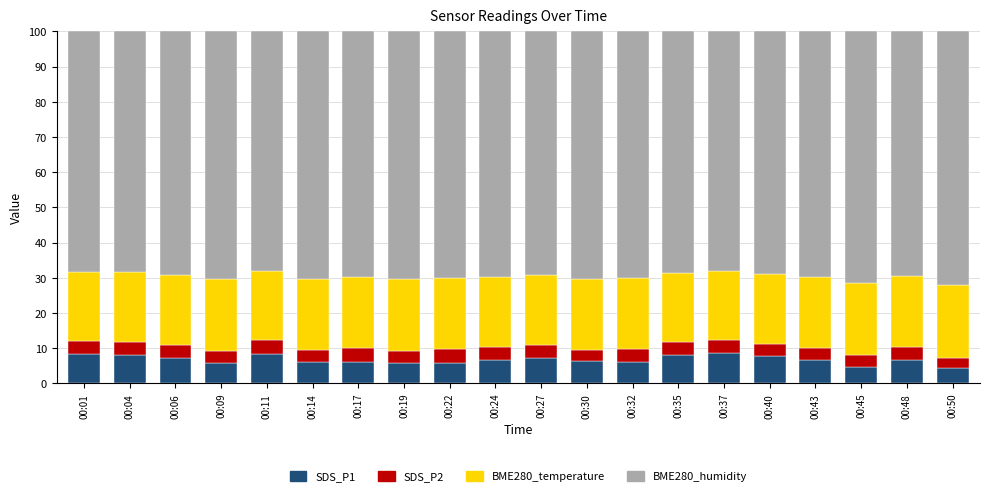

What is the highest value of the SDS_P1 series?

8.6